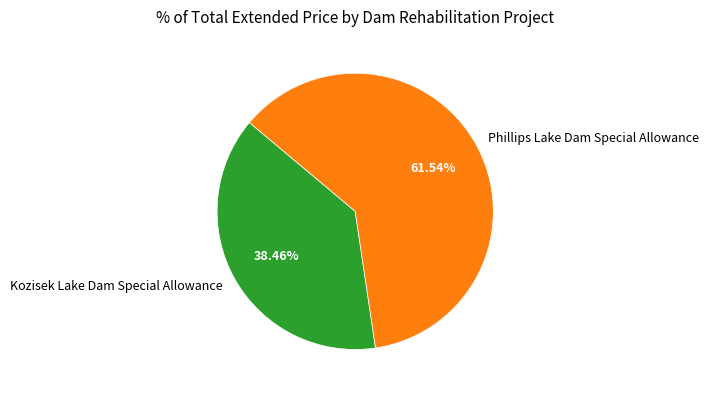

Is the sum of Kozisek Lake Dam Special Allowance and Phillips Lake Dam Special Allowance greater than half?

Yes